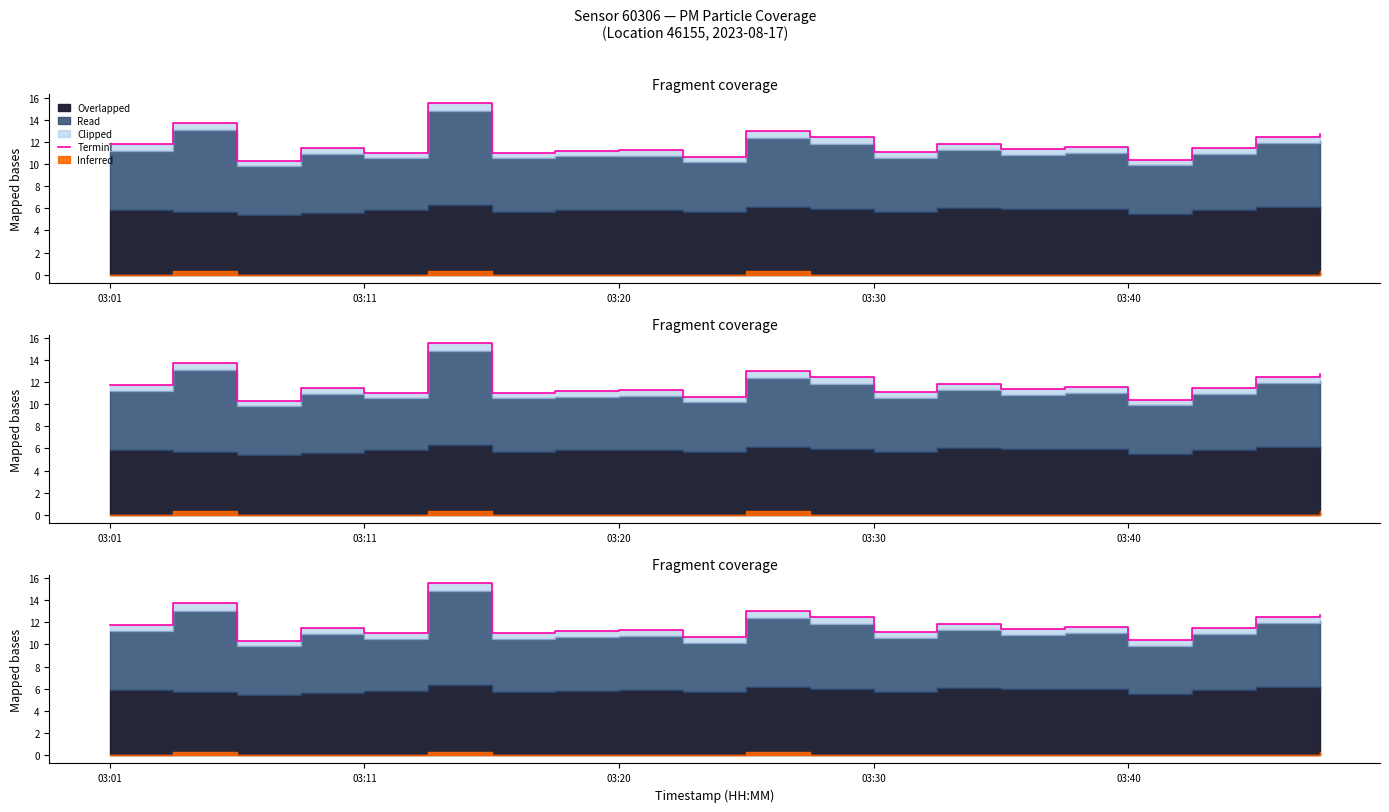

Is it true that the value at 17 is 17.7?

False